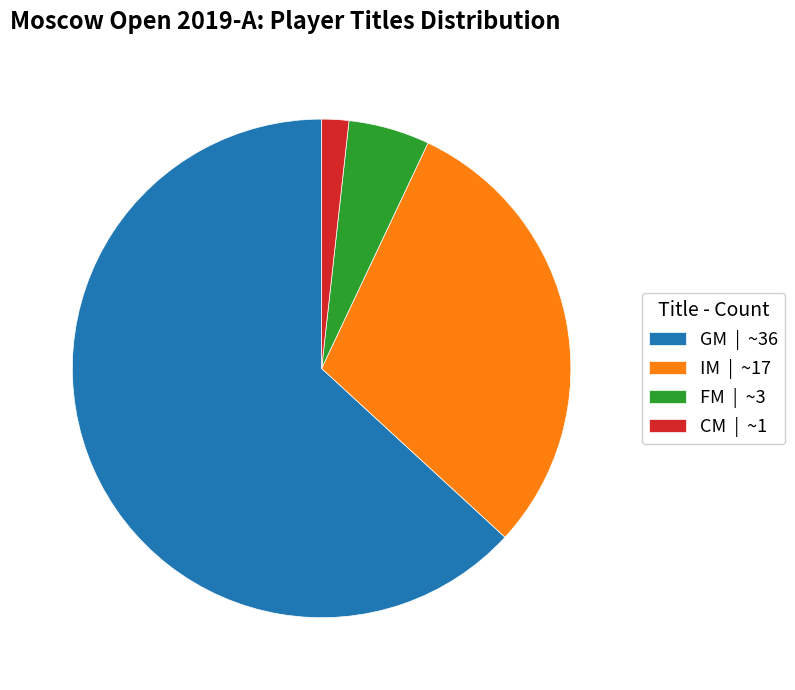

Count the number of slices in the pie.

4